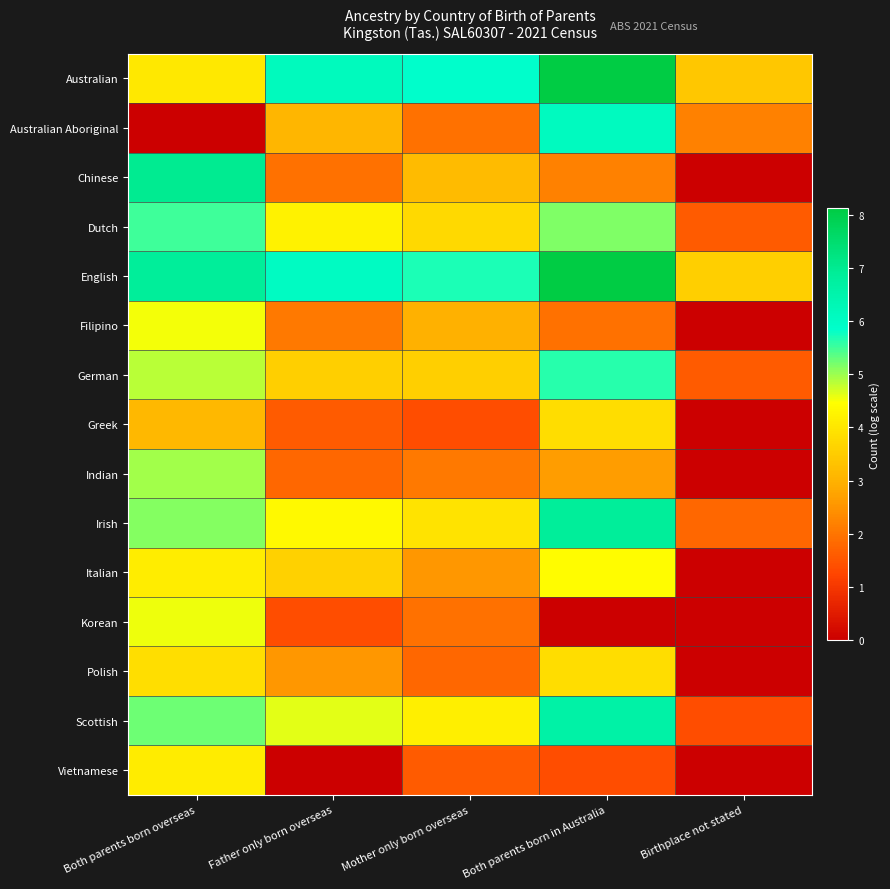

Rank the series by their maximum value, from lowest to highest.

Greek, Polish, Vietnamese, Italian, Filipino, Korean, Indian, Dutch, German, Australian Aboriginal, Scottish, Irish, Chinese, English, Australian